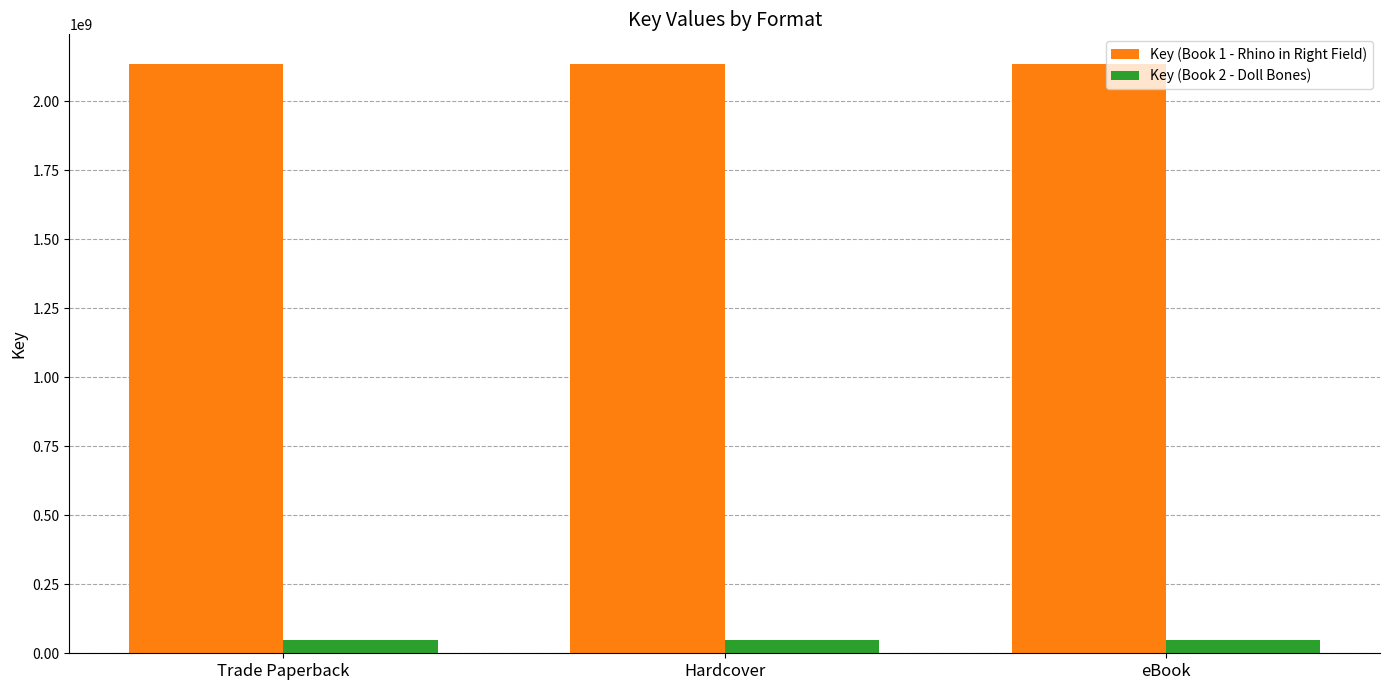

Reading right to left, list all the values displayed in this chart.

Key (Book 1 - Rhino in Right Field): 2135991761	2135991761	2135991761
Key (Book 2 - Doll Bones): 46644544	46644544	46644544